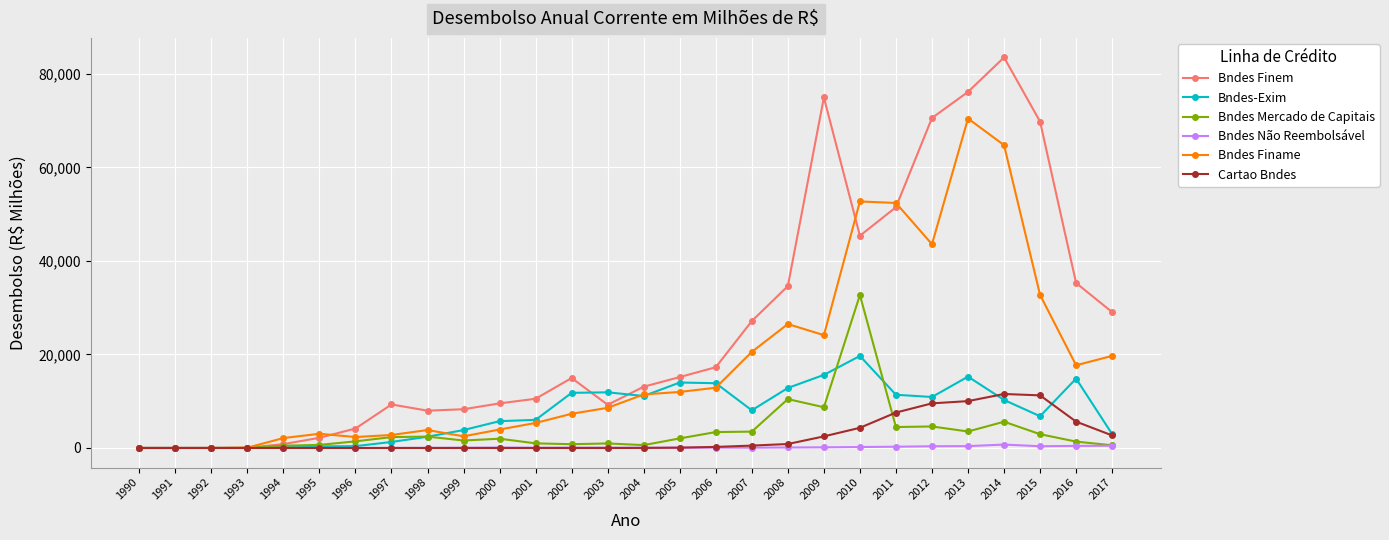

The Bndes-Exim series shows 8056.4 at 2007. True or false?

True